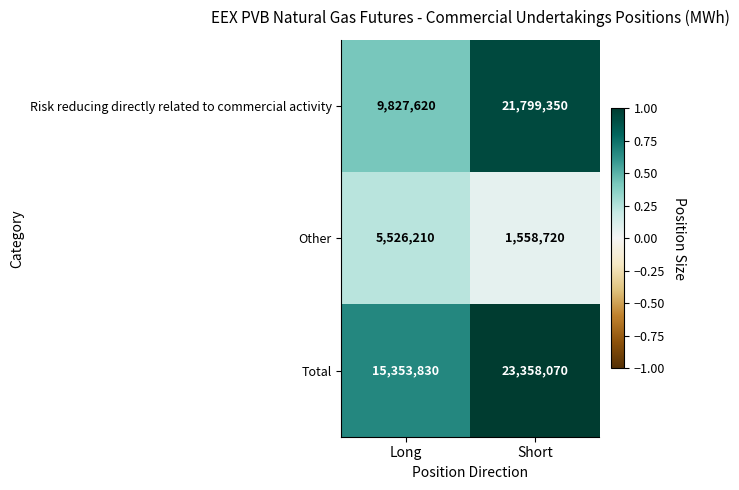

List the labels in order of Total value, largest first.

Short, Long